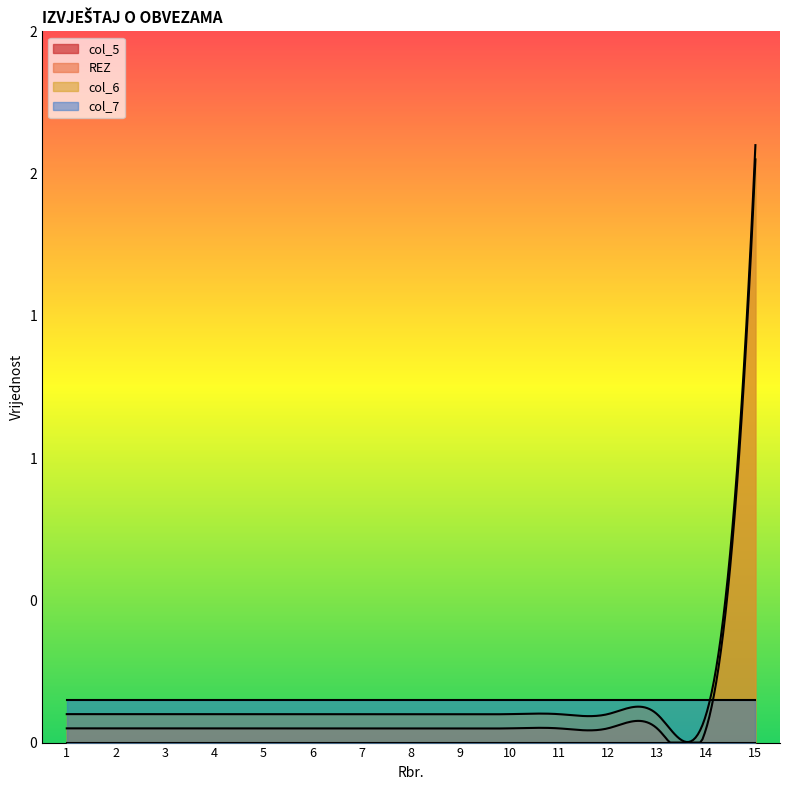

At which label does col_7 reach its minimum?

1